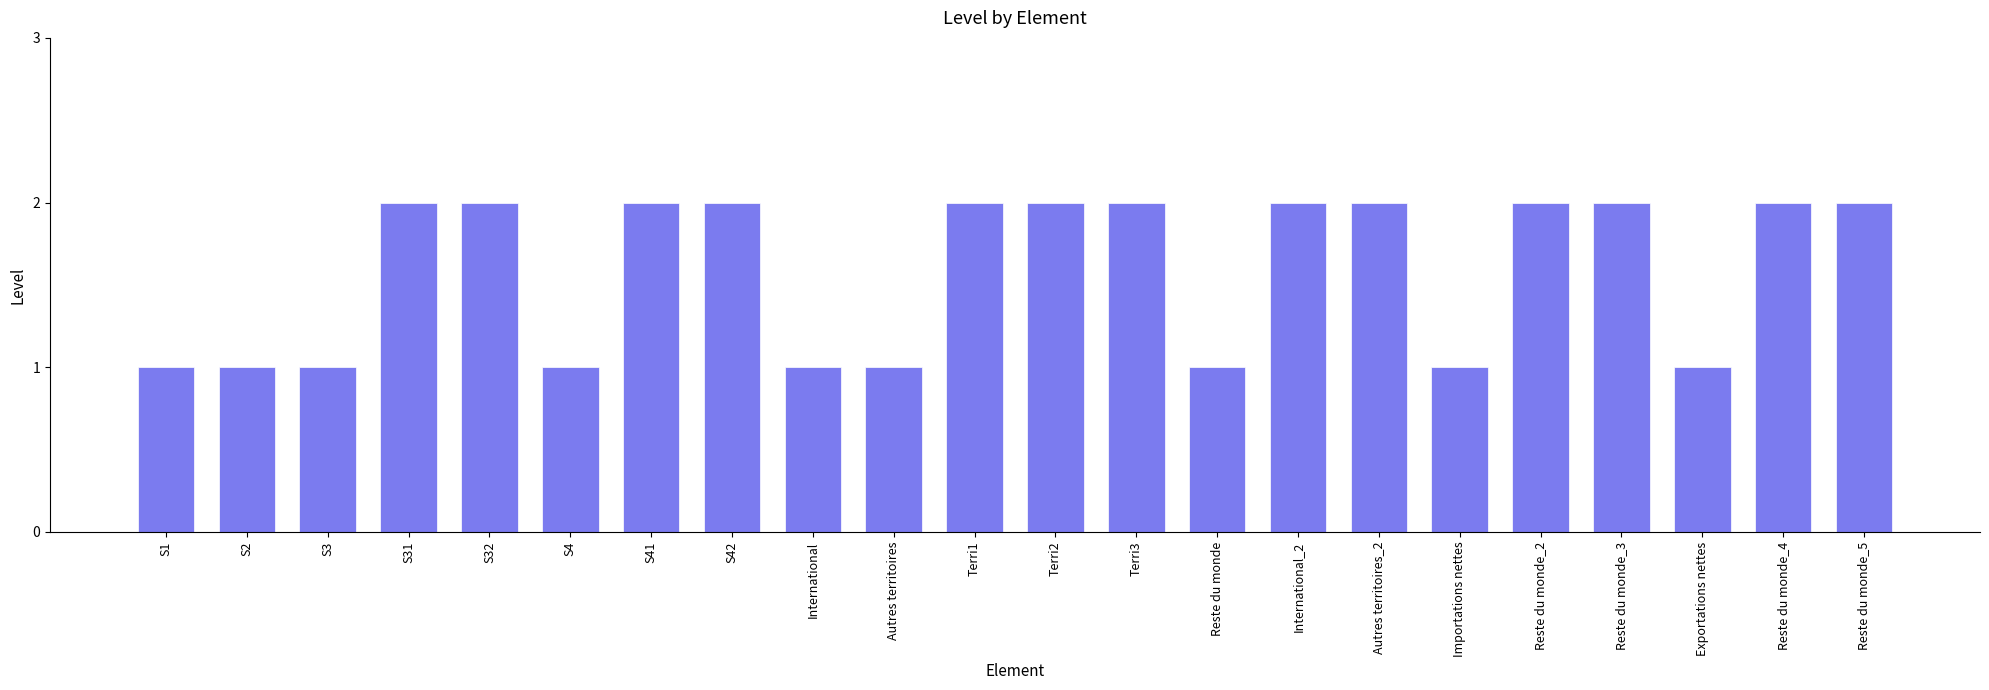

Count the values in the range 1 to 2.

22